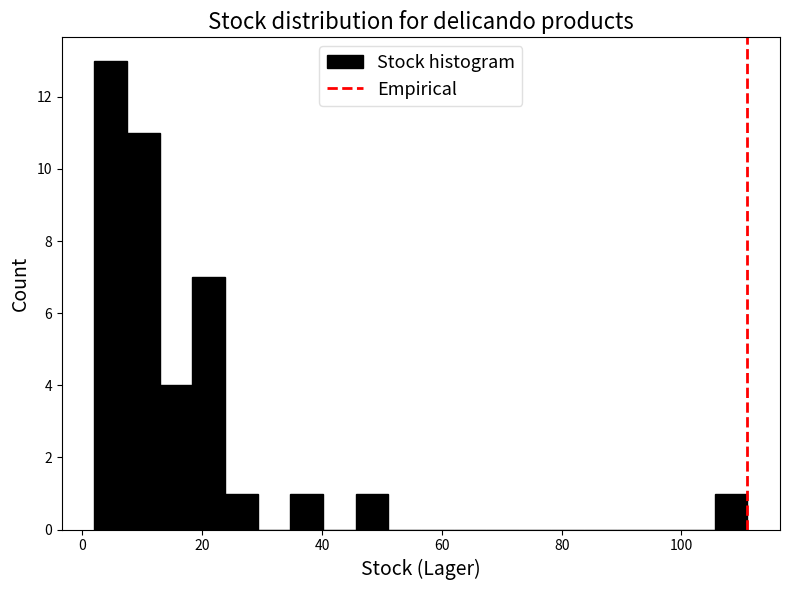

Read against the x-axis, roughly where is the centre of the tallest bar?

4